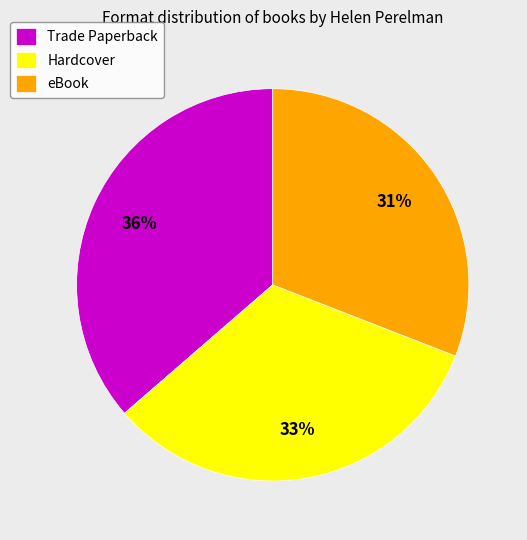

Which slice is the largest?

Trade Paperback